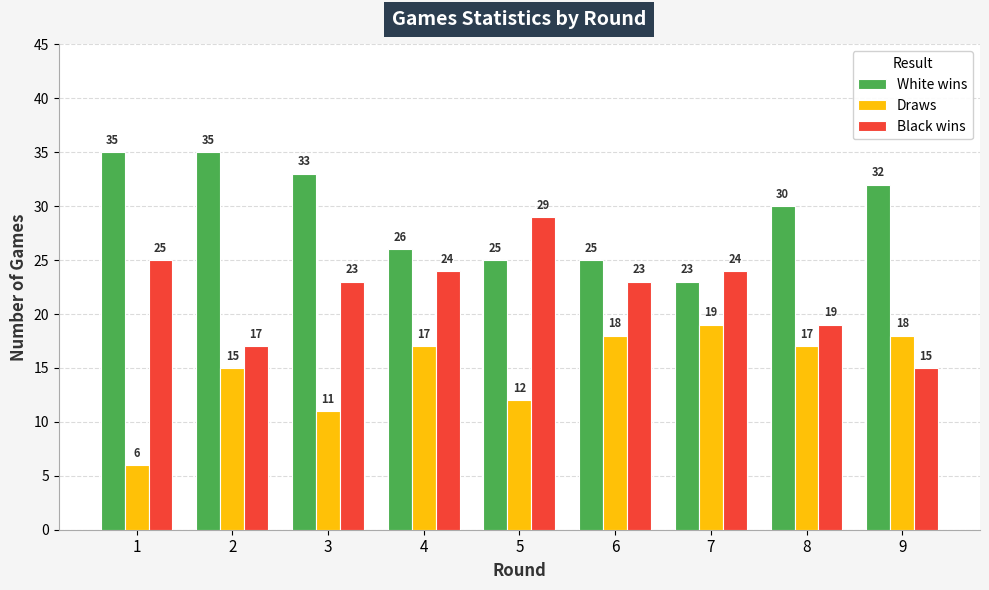

Between 3 and 8, which series saw the biggest shift?

Draws